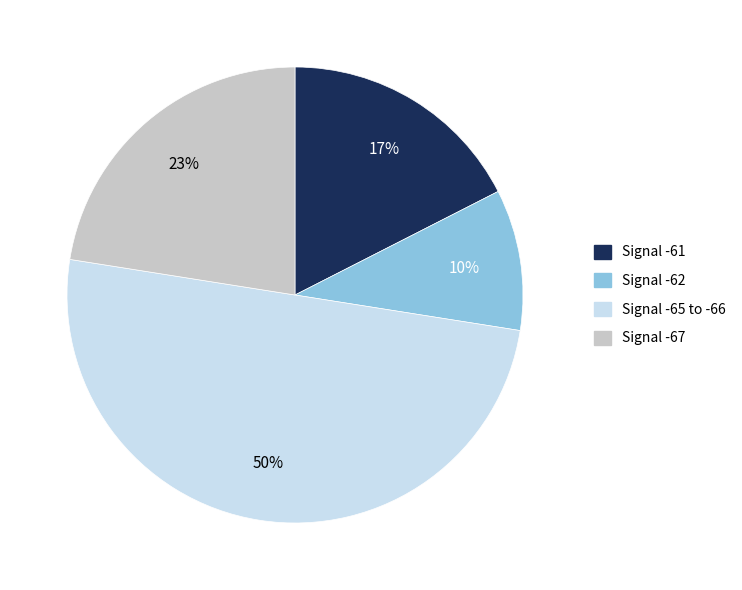

To the nearest percent, what is the difference between the largest and smallest slice percentages?

40%